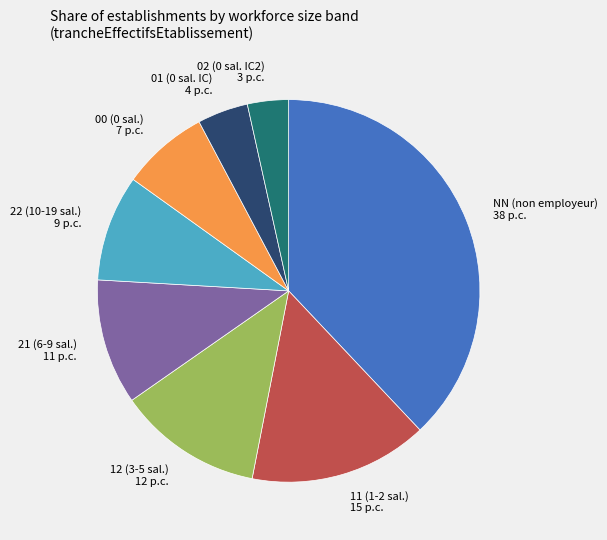

What is the largest slice in the pie chart?

NN